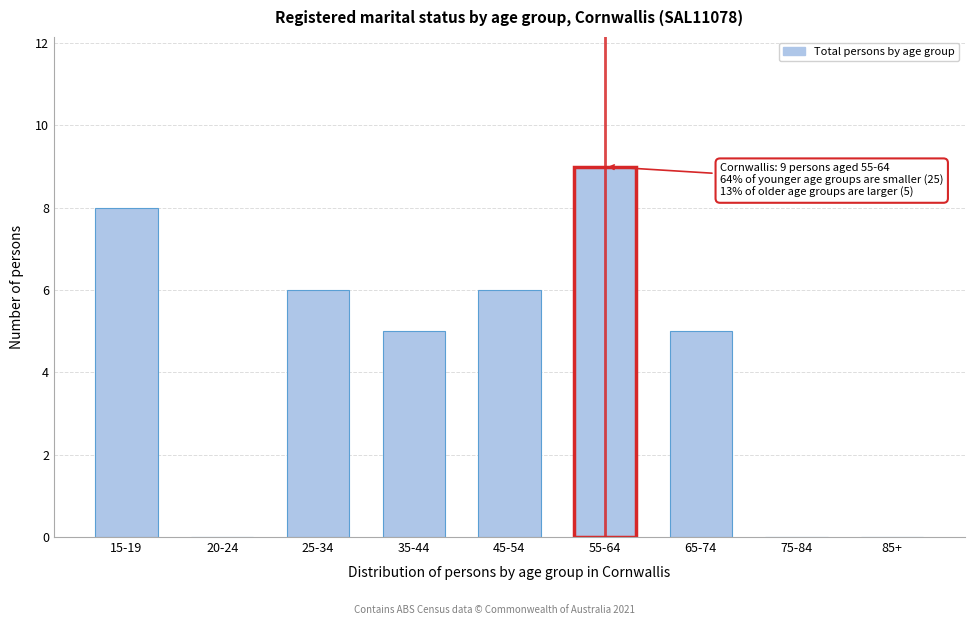

Reading left to right, list all the values displayed in this chart.

15-19=8	20-24=0	25-34=6	35-44=5	45-54=6	55-64=9	65-74=5	75-84=0	85+=0